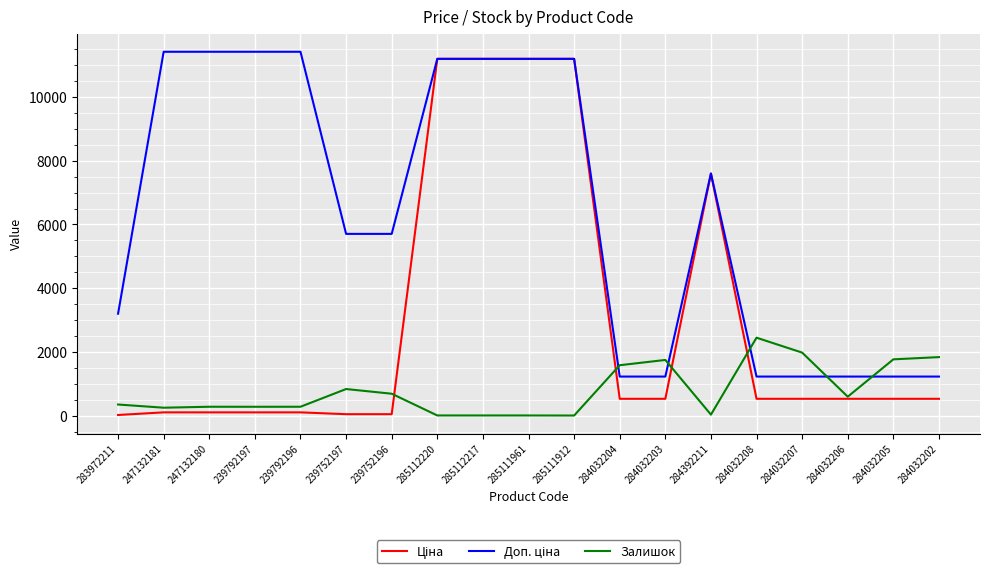

Is it true that Залишок equals 605.0 at 284032206?

True